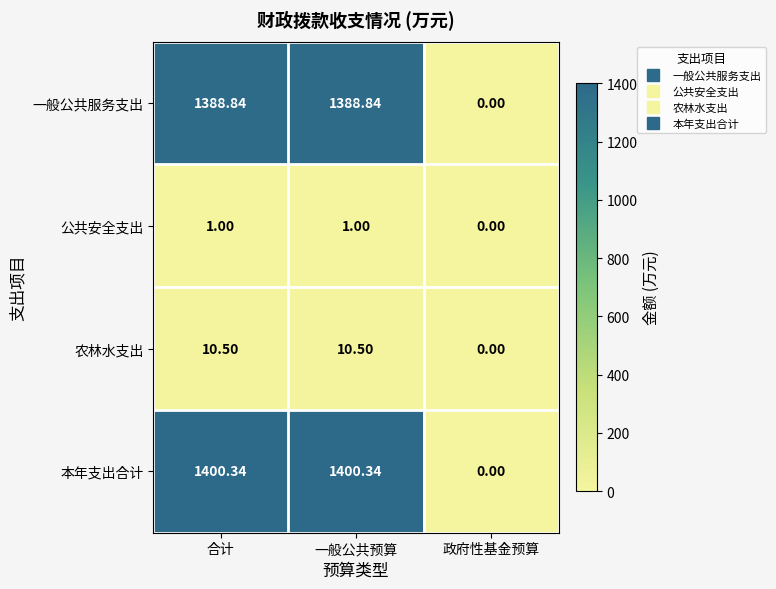

Is the value of 农林水支出 at 一般公共预算 greater than the value of 公共安全支出 at 合计?

Yes